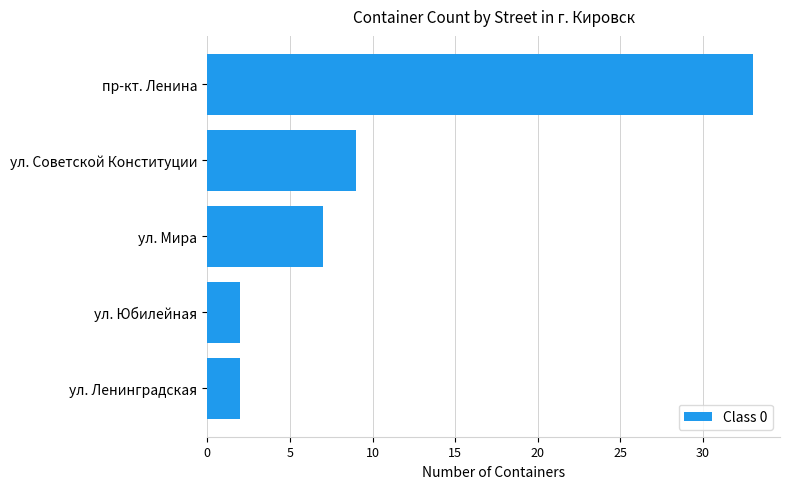

At which category does the chart reach its peak across all series?

пр-кт. Ленина